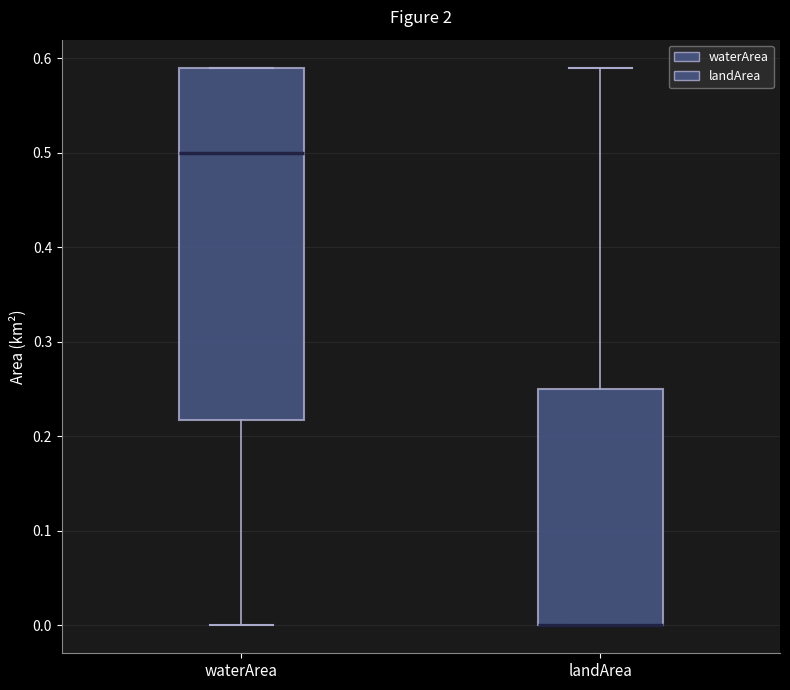

Reading left to right, transcribe this box plot: for each box, give where its median line is, the range the box spans, and where its two whiskers end, as read against the y-axis. The values are not printed on the chart, so give them approximately, as read against the axis.

waterArea: median 0.50, box 0.22 to 0.59, whiskers 0.00 to 0.59
landArea: median 0.00 (drawn on the box's lower edge), box 0.00 to 0.25, whiskers 0.00 to 0.59